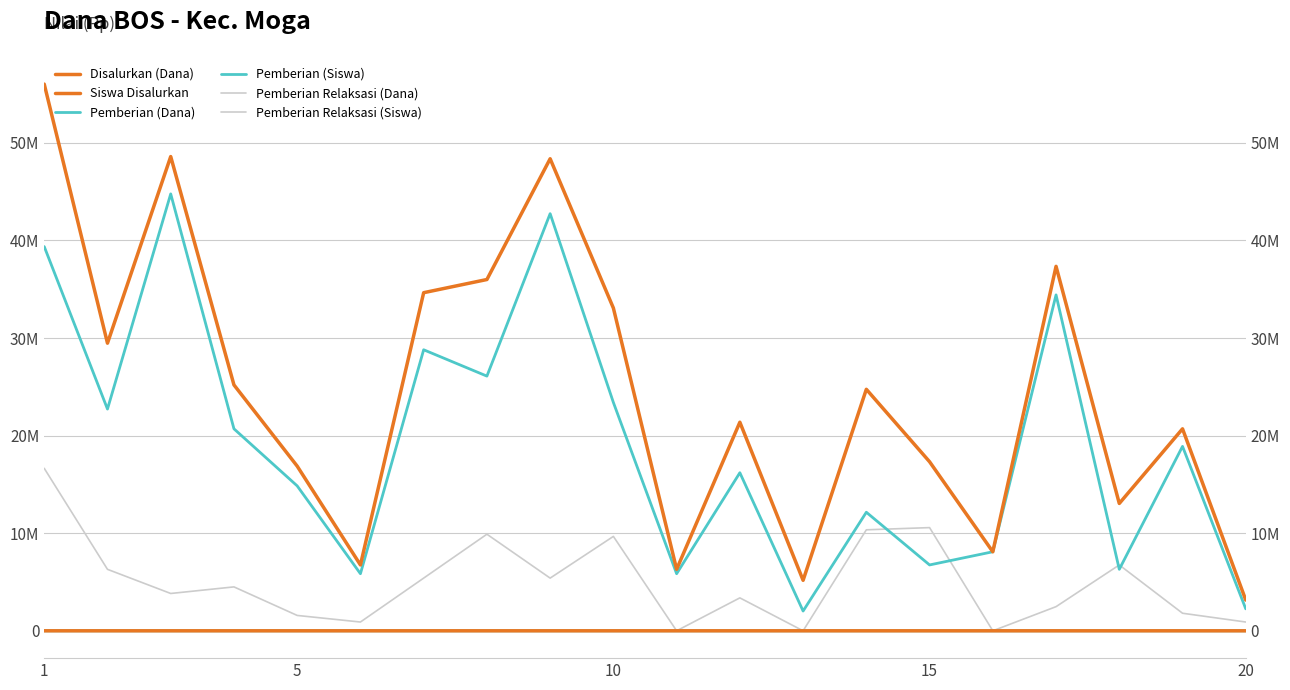

In Disalurkan (Dana), how many points are lower than both neighbors (excluding endpoints)?

6